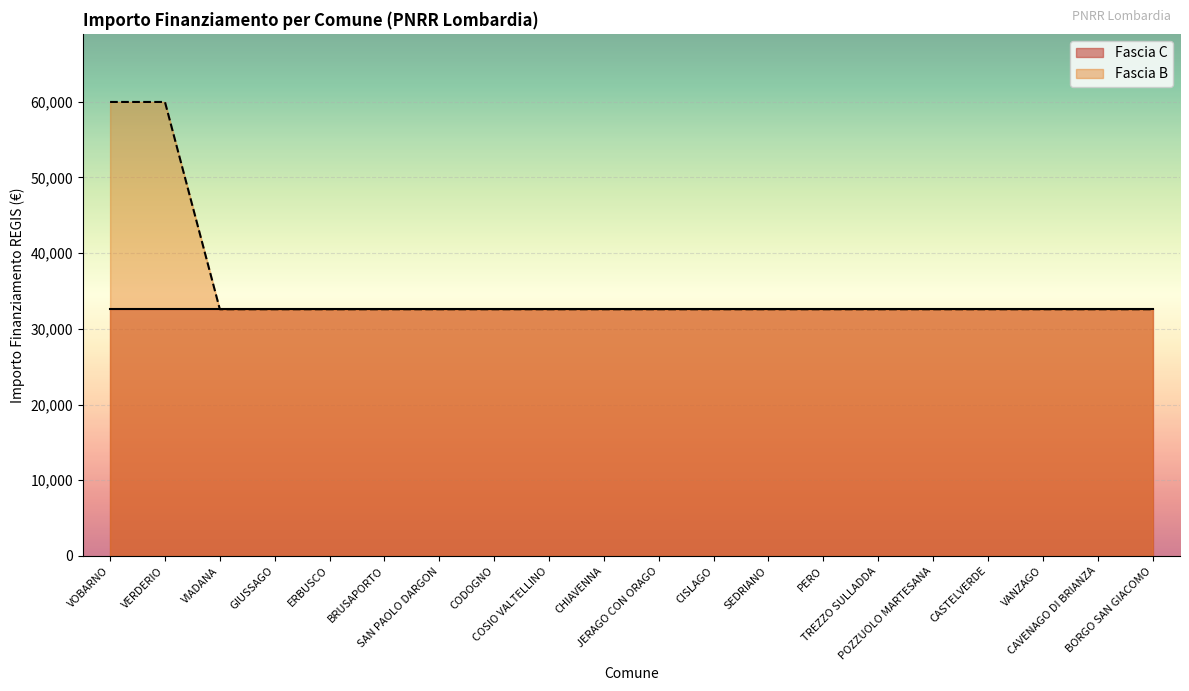

What is the minimum value shown in the chart?

32589